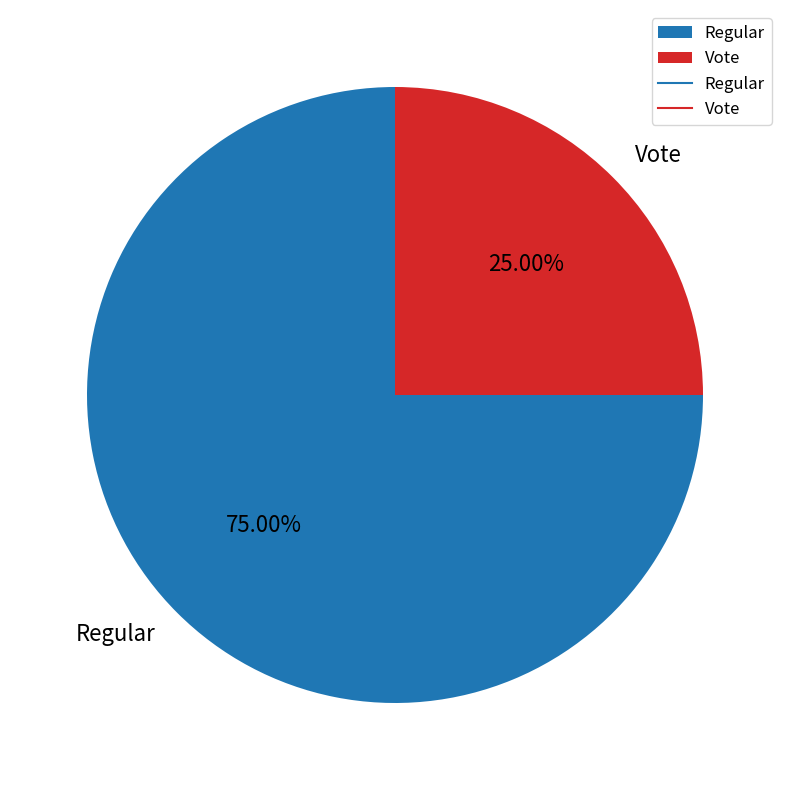

What is the largest slice in the pie chart?

Regular